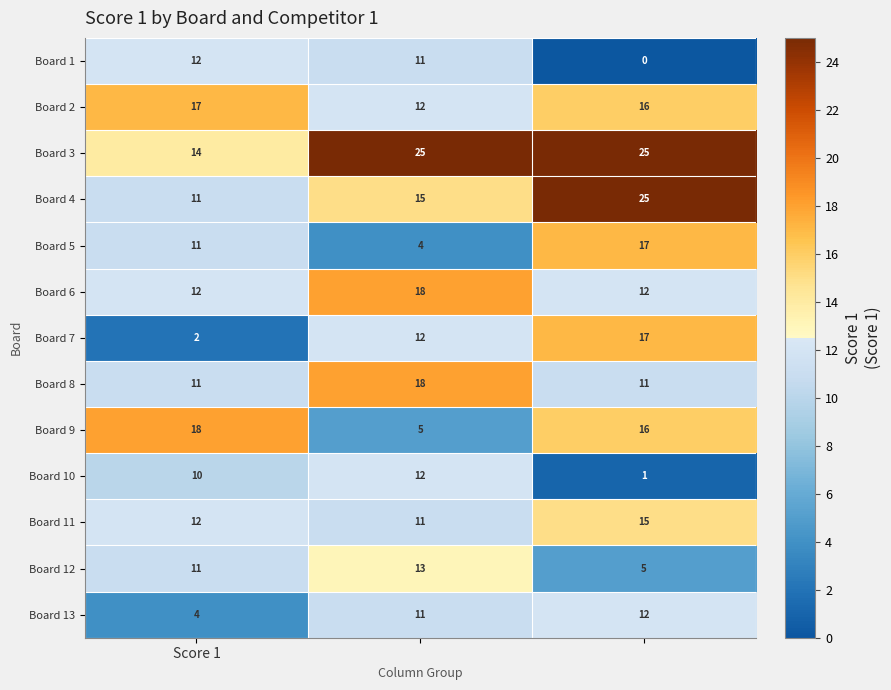

What is the average value of the Board 1 series?

8